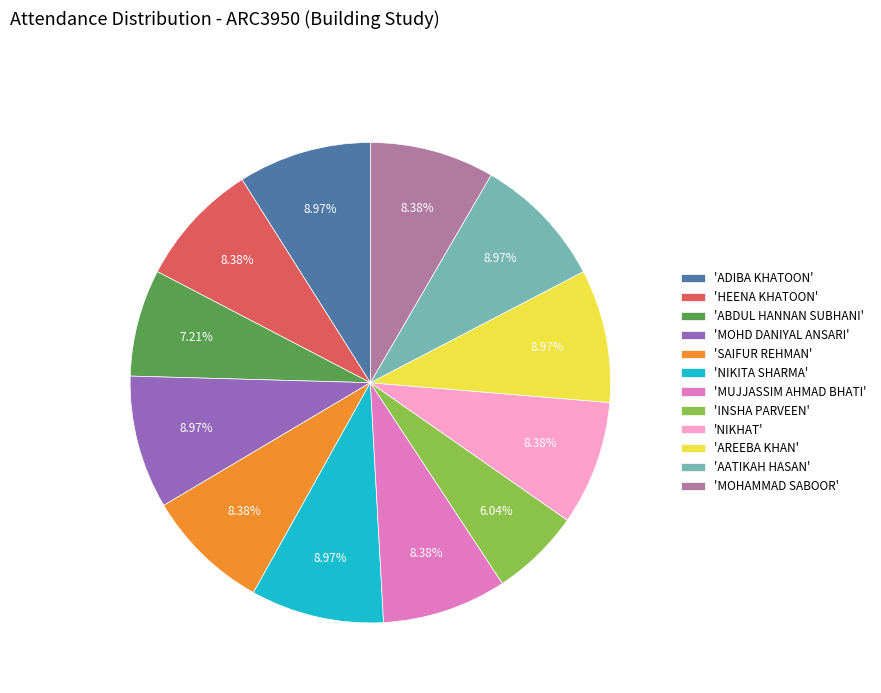

Does any single category account for the majority?

No